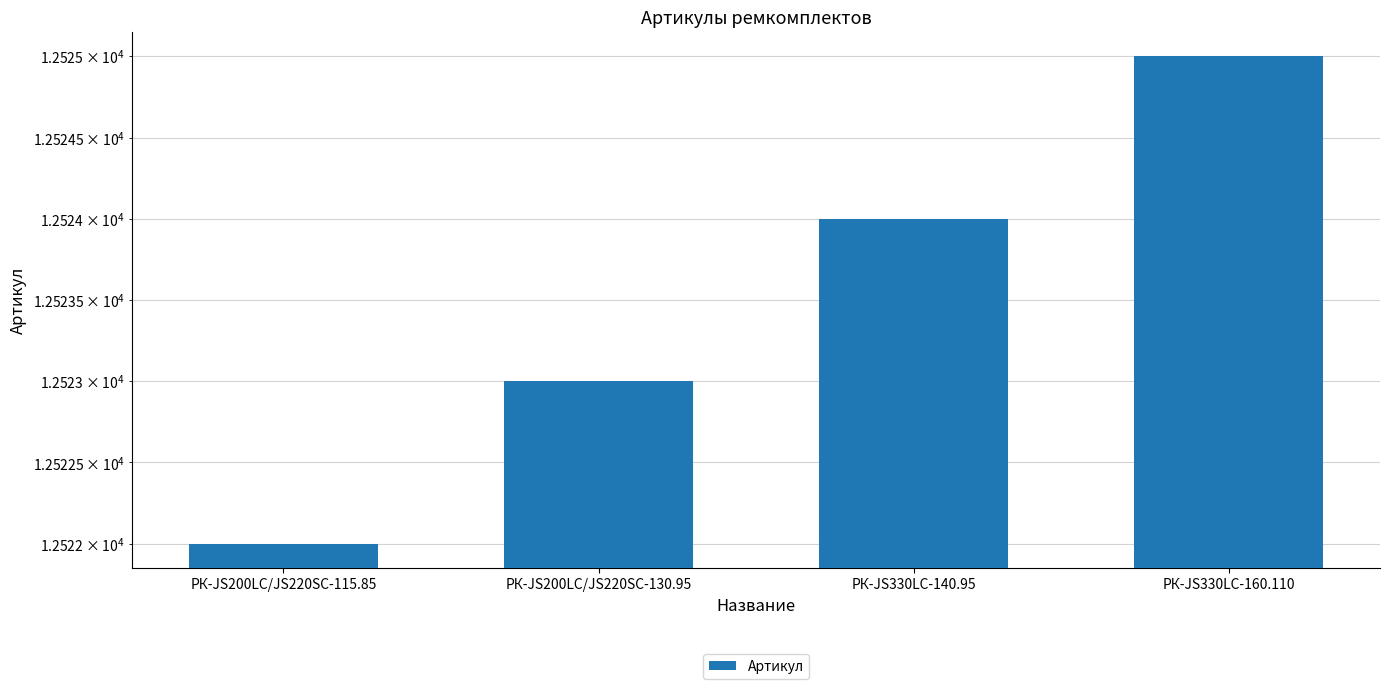

List the labels in order of value, largest first.

РК-JS330LC-160.110, РК-JS330LC-140.95, РК-JS200LC/JS220SC-130.95, РК-JS200LC/JS220SC-115.85